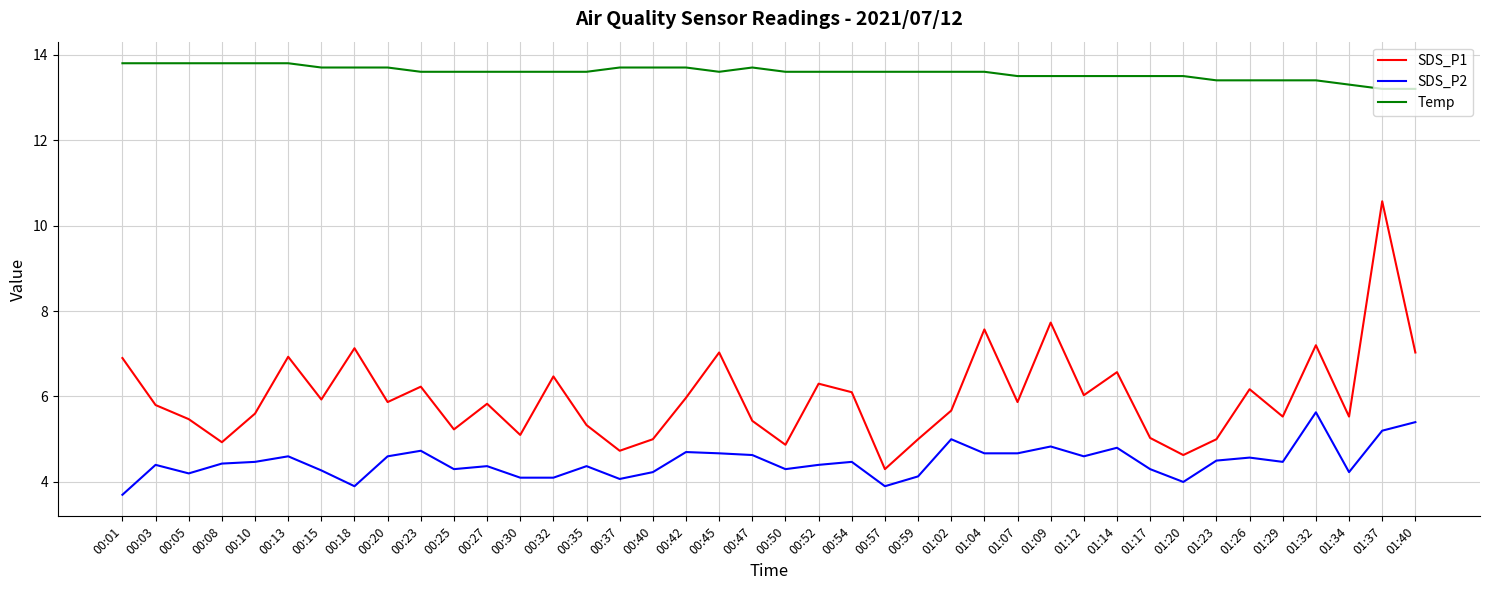

What is the sum of the Temp values at 01:23 and 00:18?

27.1